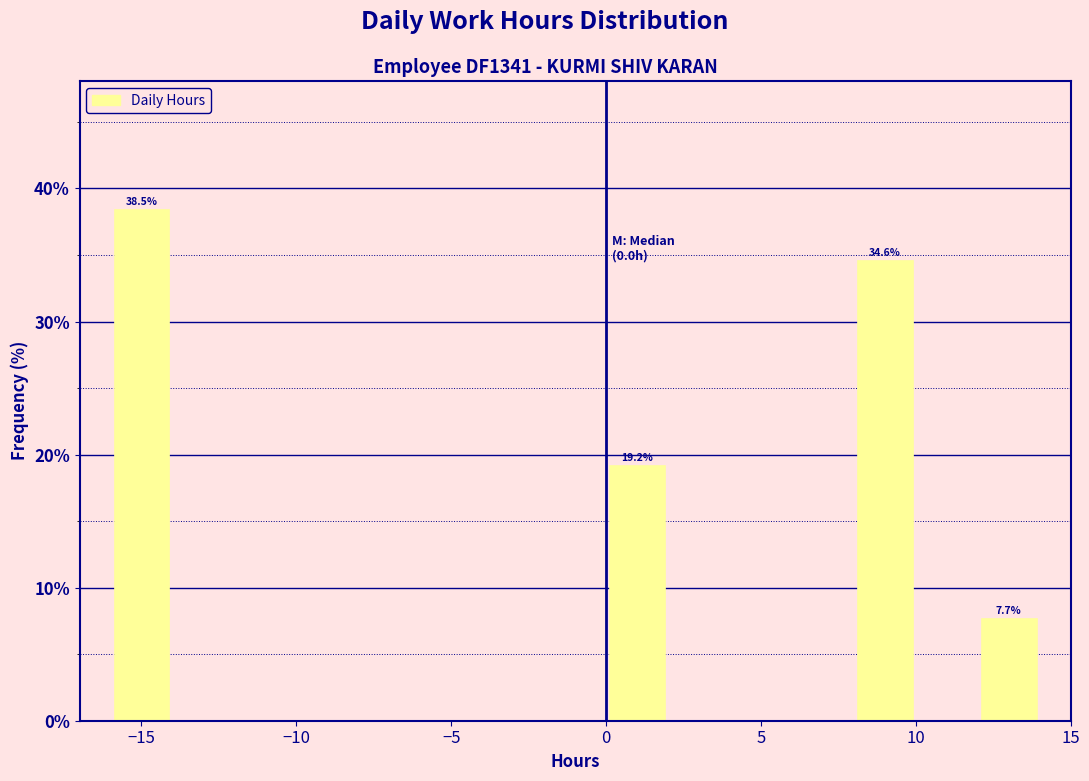

Over which range of the x-axis is the bar tallest?

-16 to -14